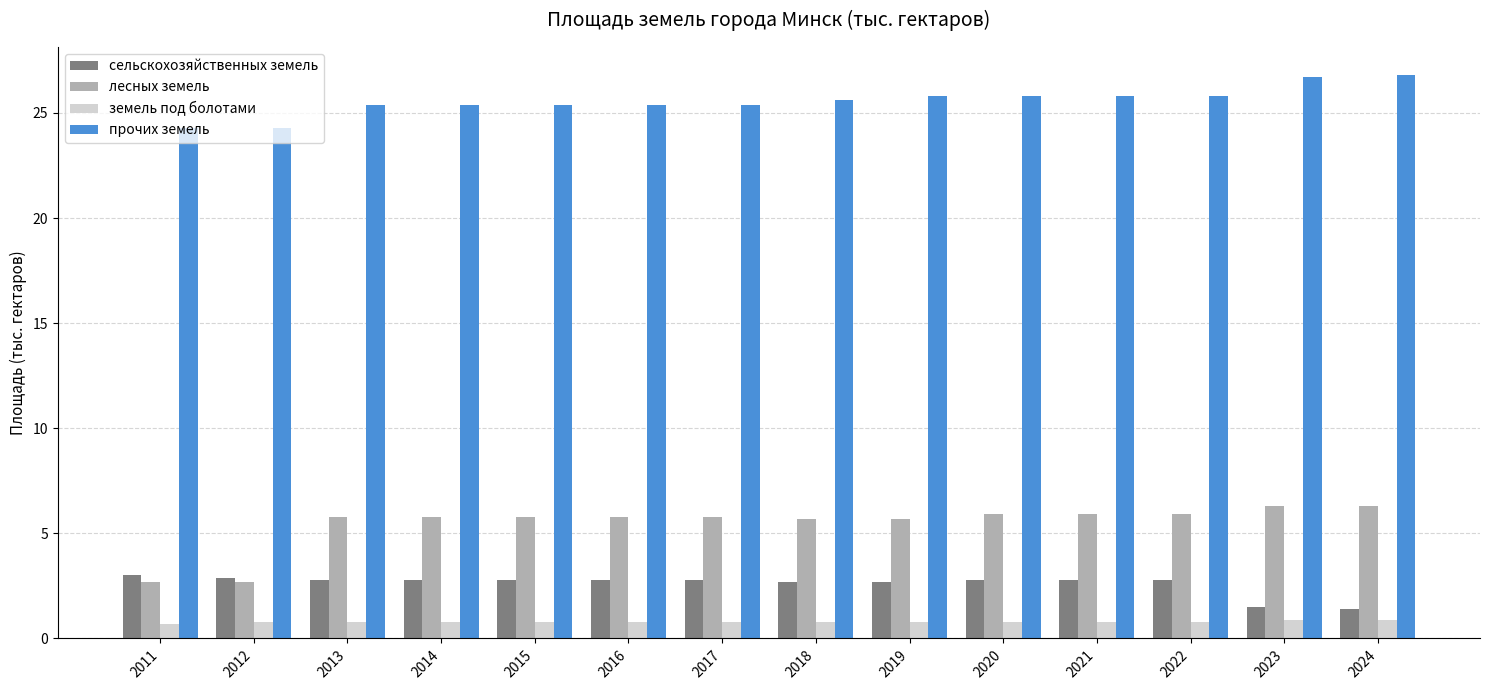

At how many categories does at least one series exceed 17?

14